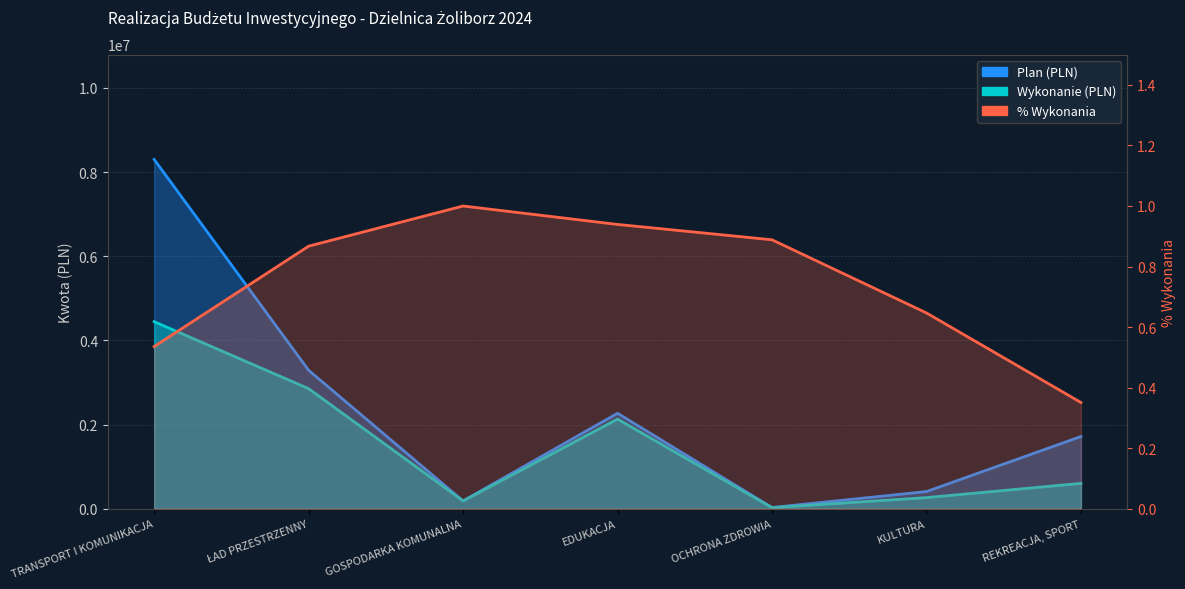

List the labels in order of Wykonanie (PLN) value, largest first.

TRANSPORT I KOMUNIKACJA, ŁAD PRZESTRZENNY, EDUKACJA, REKREACJA, SPORT, KULTURA, GOSPODARKA KOMUNALNA, OCHRONA ZDROWIA